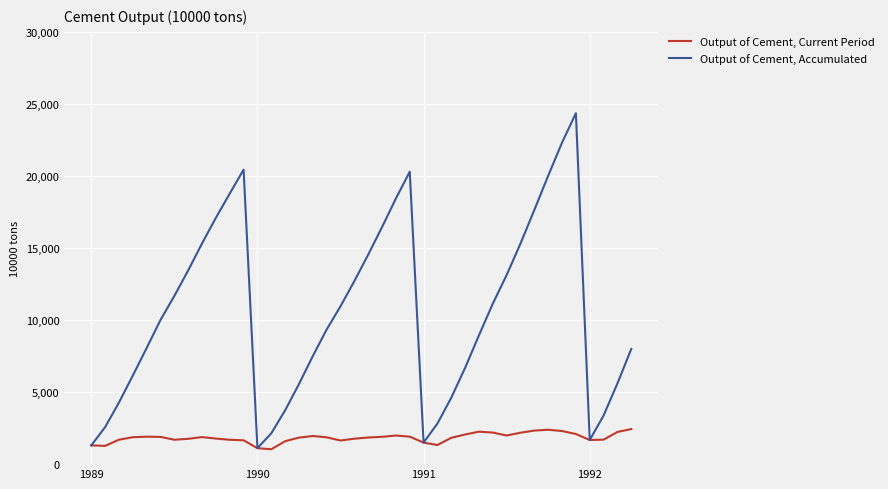

Rank the series by their average value, from highest to lowest.

Output of Cement, Accumulated, Output of Cement, Current Period